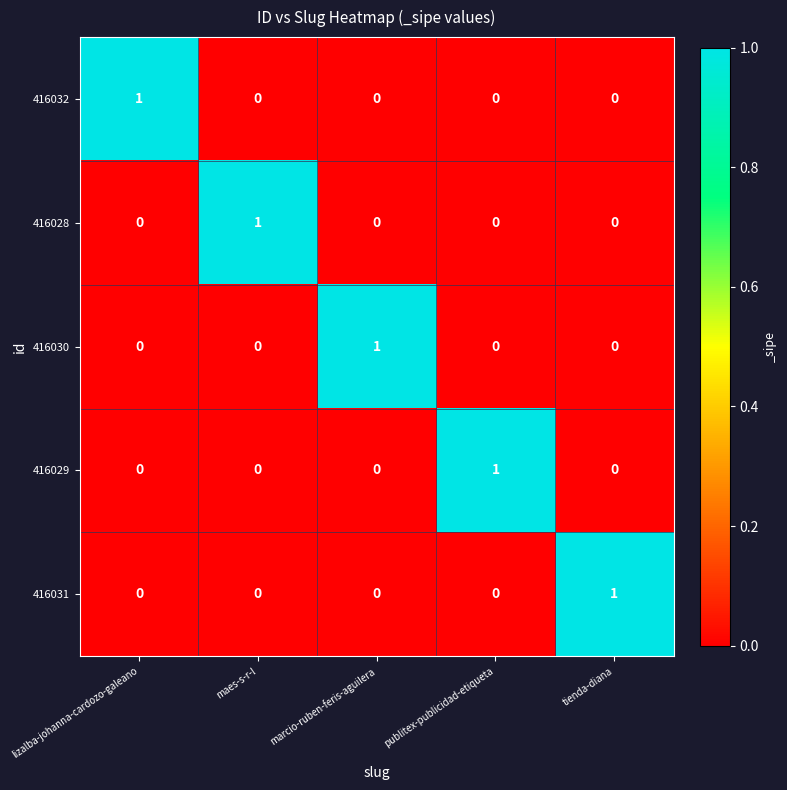

True or false: 416030 has a value of 0 at maes-s-r-l.

True